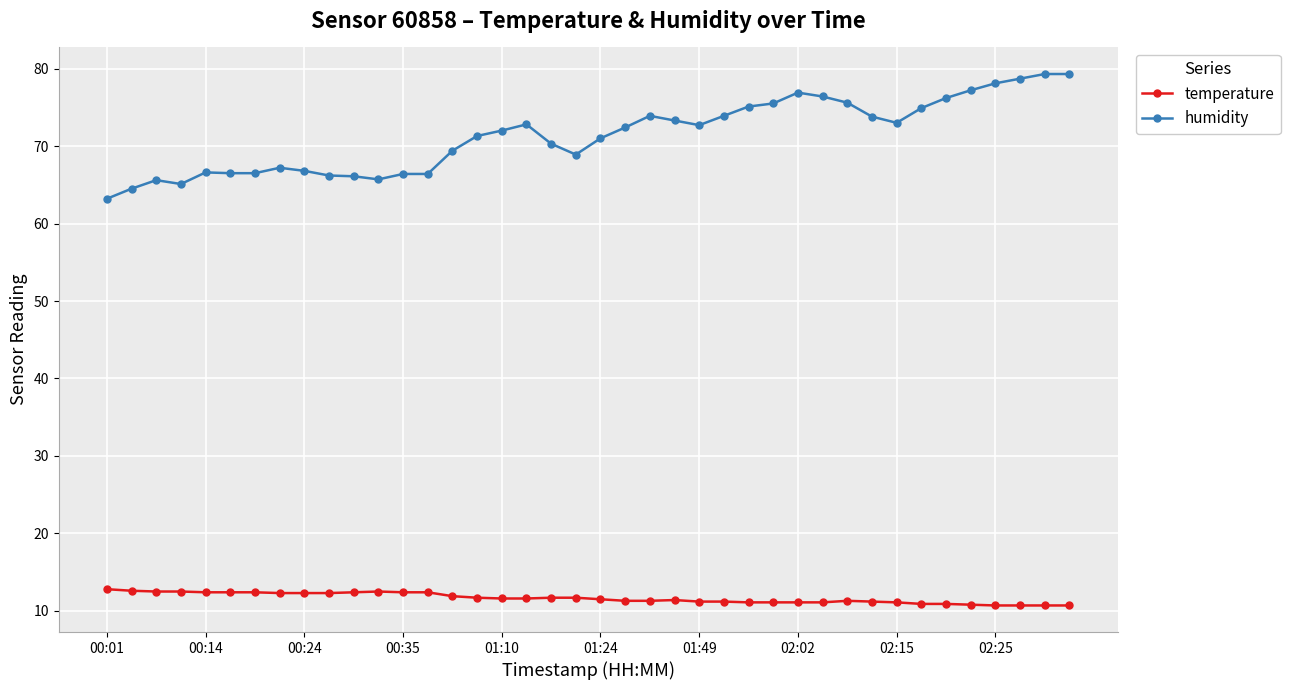

True or false: temperature has more than 0 interior local peaks.

True